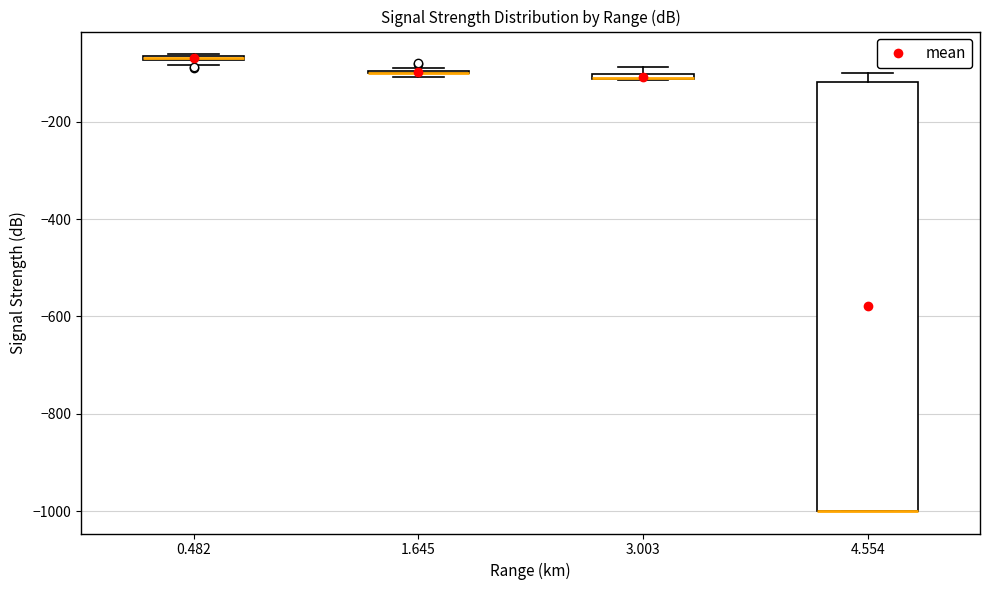

Which box is the tallest, from its lower edge to its upper edge?

4.554